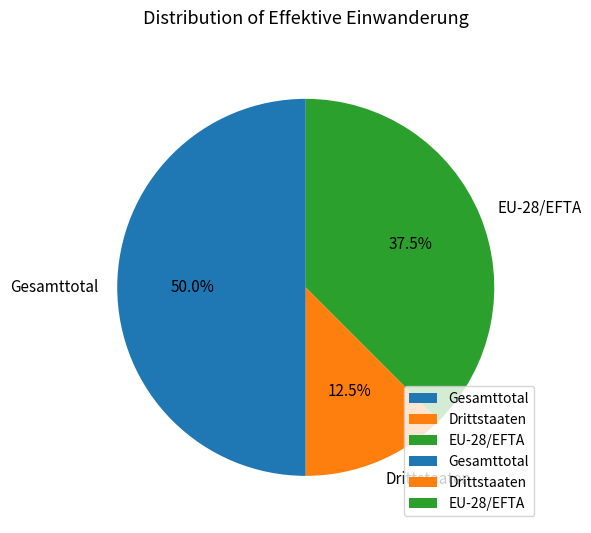

Is it true that Drittstaaten is 23% of the pie?

False